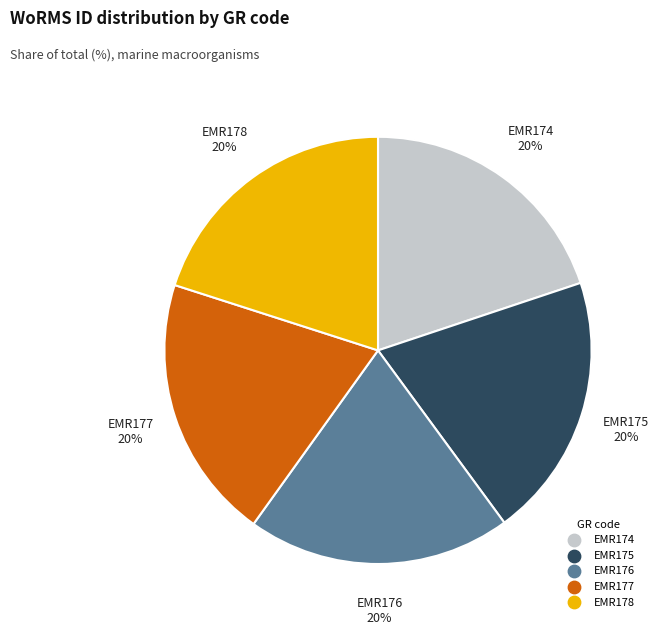

Is it true that EMR178 is 20% of the pie?

True